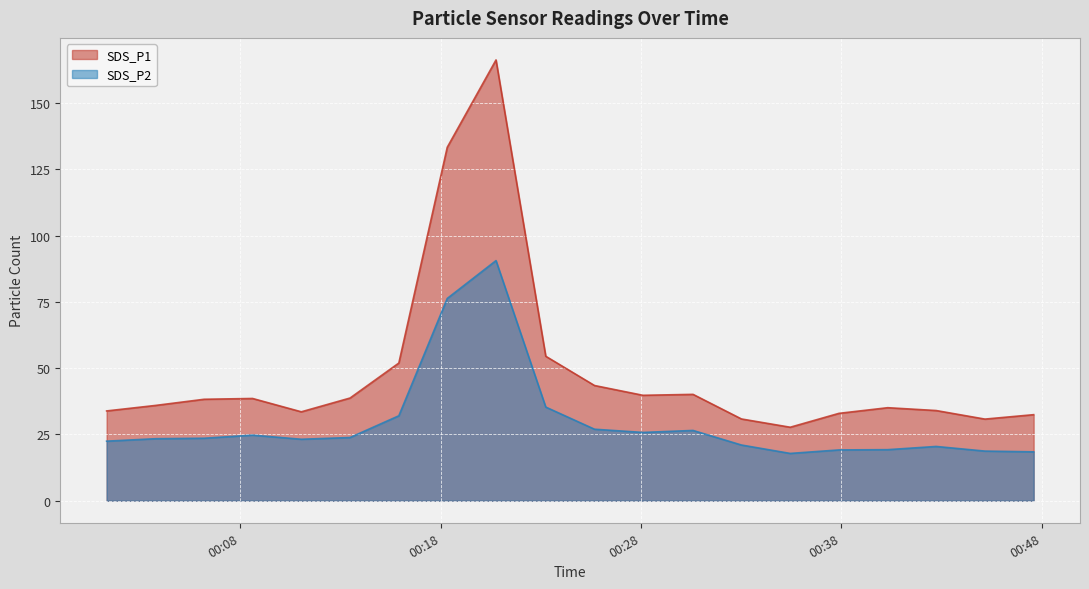

Is it true that SDS_P1 equals 33.9 at 2020/12/13 00:01:20?

True